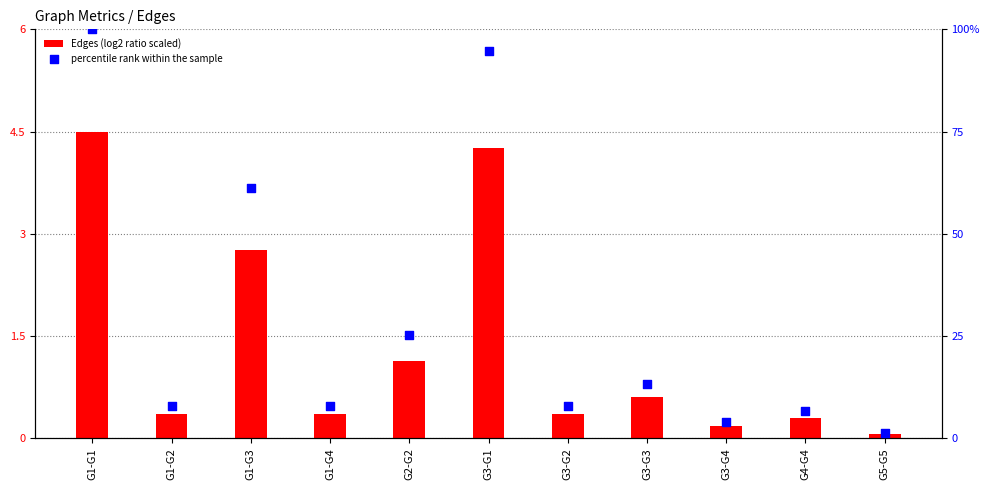

What are all the series names shown in the legend?

Edges (log2 ratio scaled), percentile rank within the sample